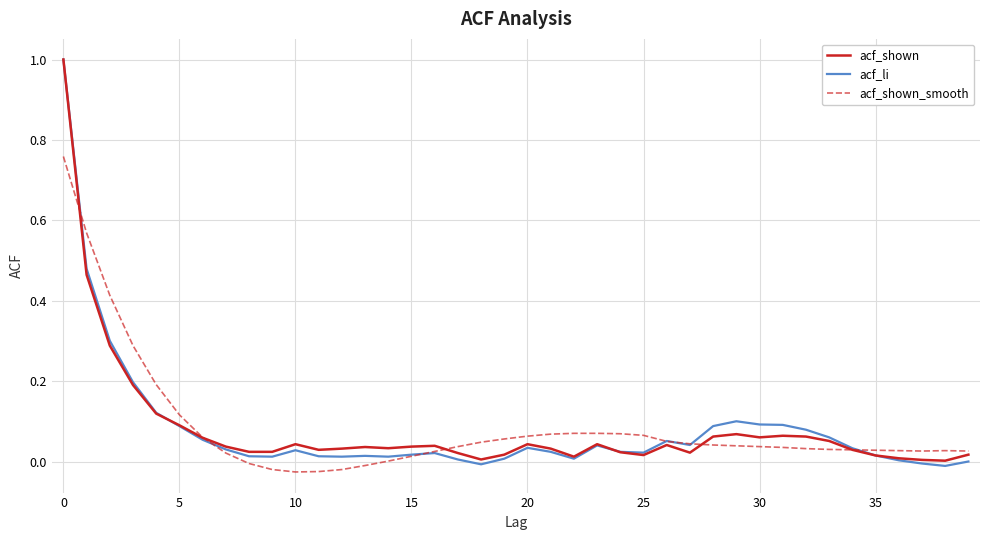

What is the maximum value shown in the chart?

1.0